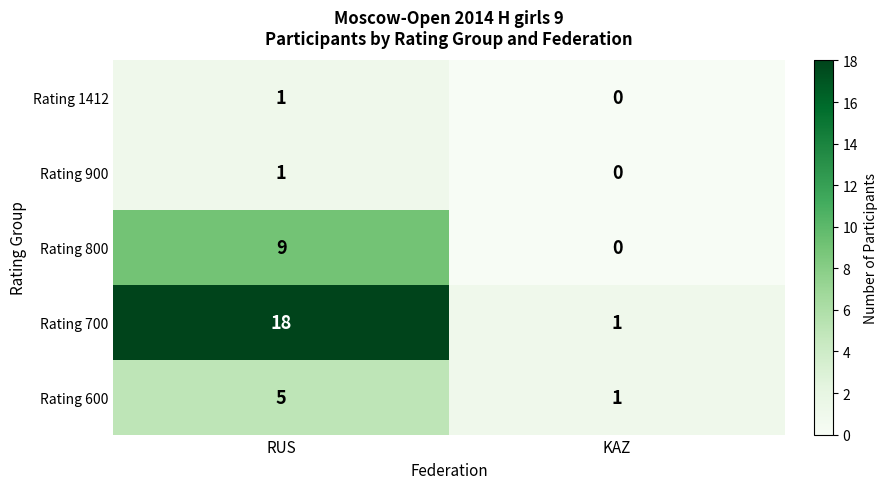

What is the spread (max minus min) of values at KAZ?

1